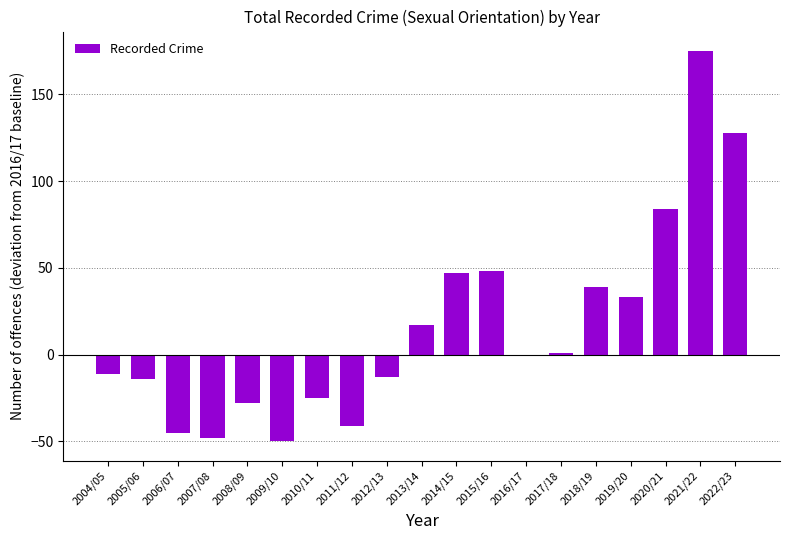

Between 2004/05 and 2022/23, which is larger?

2022/23